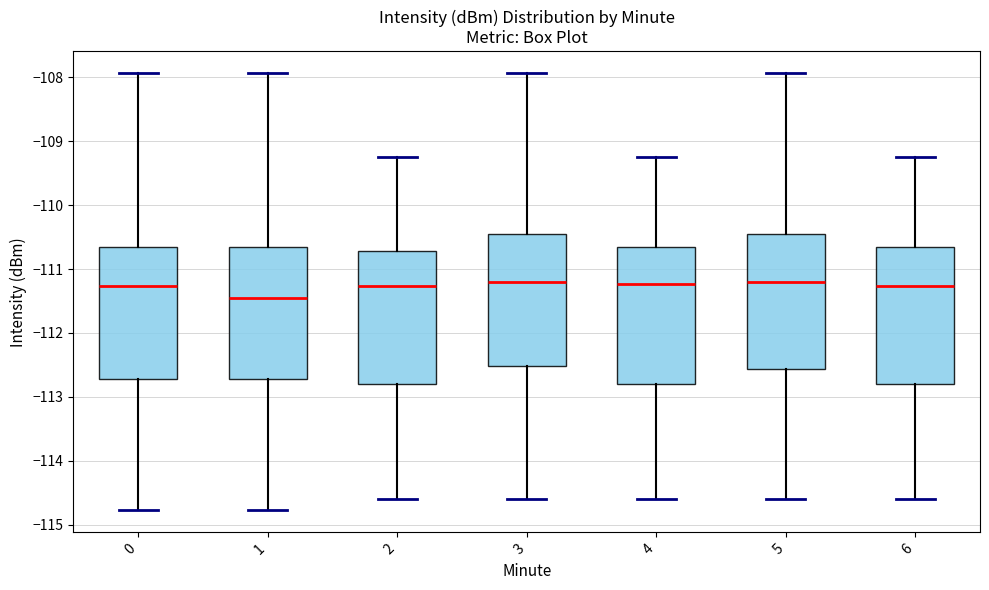

Reading left to right, read every box against the y-axis: the position of its median line, the range the box covers, and the ends of its whiskers. The values are not printed on the chart, so give them approximately, as read against the axis.

0: median -111.3, box -112.7 to -110.6, whiskers -114.8 to -107.9
1: median -111.5, box -112.7 to -110.6, whiskers -114.8 to -107.9
2: median -111.3, box -112.8 to -110.7, whiskers -114.6 to -109.2
3: median -111.2, box -112.5 to -110.4, whiskers -114.6 to -107.9
4: median -111.2, box -112.8 to -110.6, whiskers -114.6 to -109.2
5: median -111.2, box -112.6 to -110.4, whiskers -114.6 to -107.9
6: median -111.3, box -112.8 to -110.6, whiskers -114.6 to -109.2